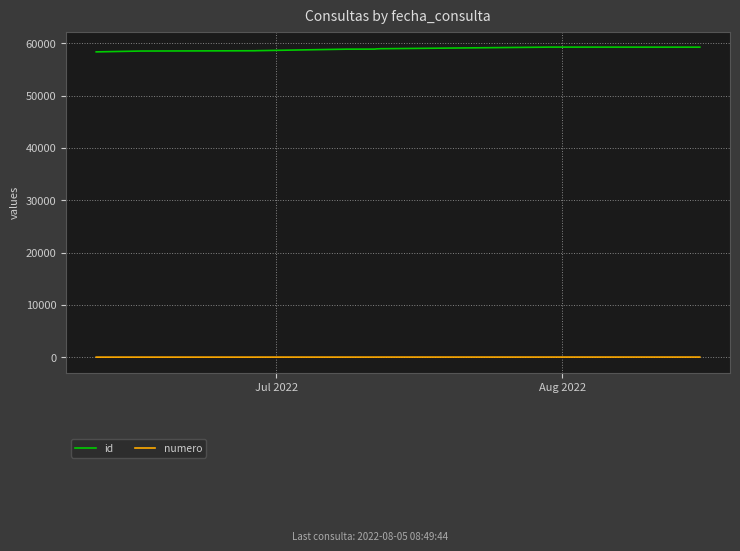

What is the greatest value displayed?

59256